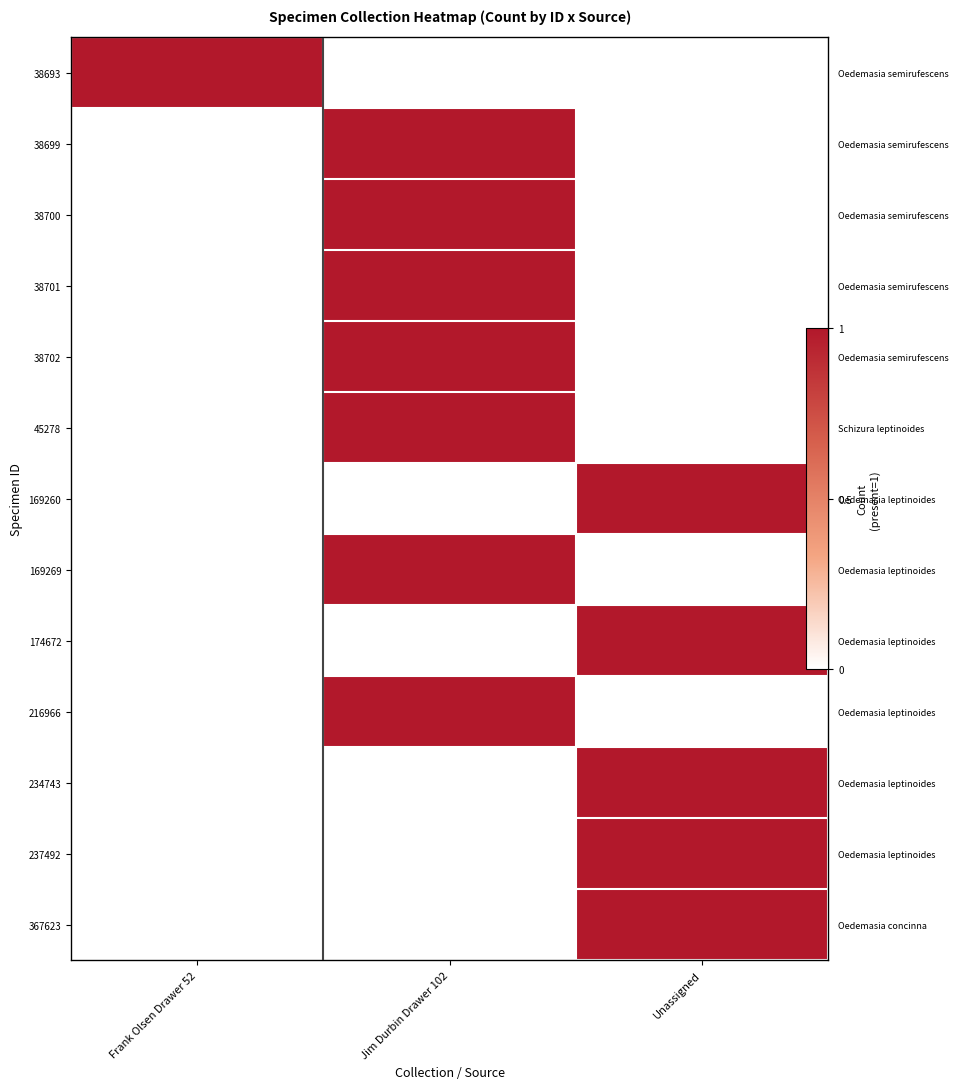

Count the 38702 values in the range 0 to 1.

3